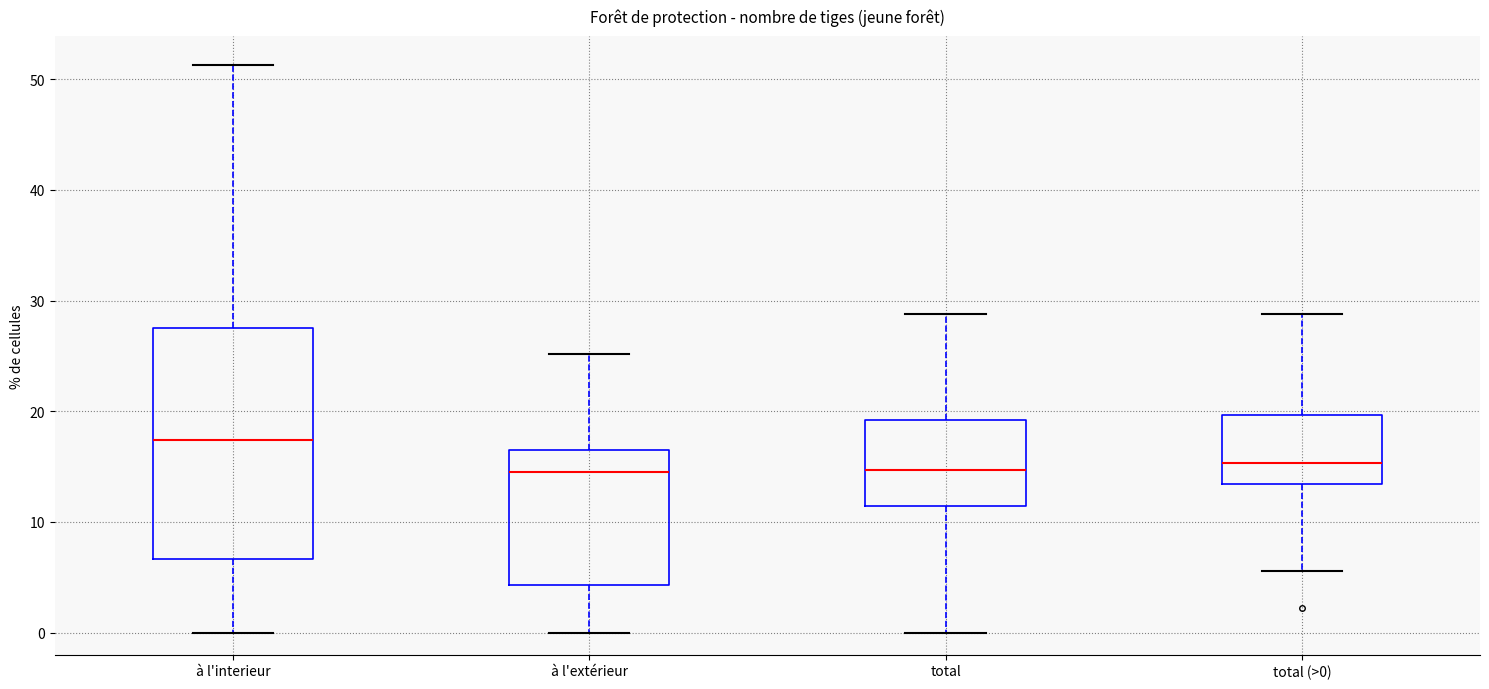

Which box is the tallest, from its lower edge to its upper edge?

à l'interieur